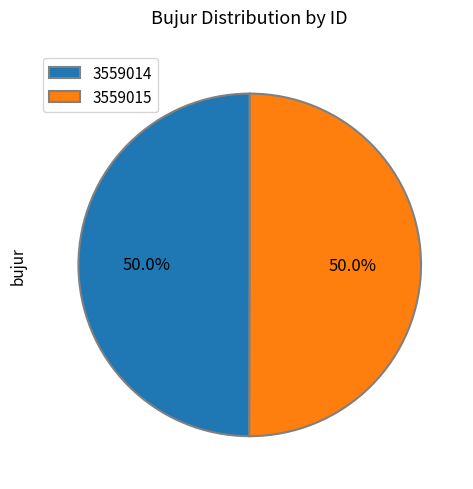

What percentage is NOT represented by 3559015?

50.0%